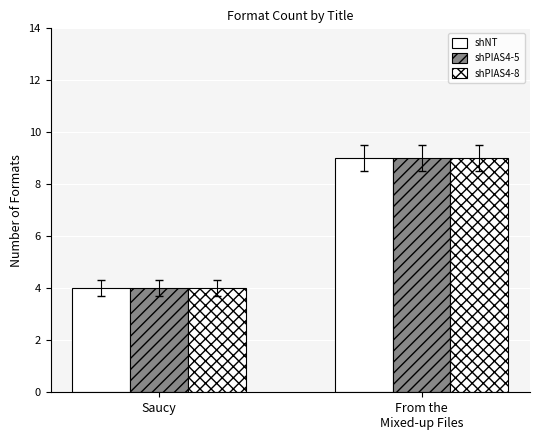

The shPIAS4-8 series shows 9 at From the
Mixed-up Files. True or false?

True